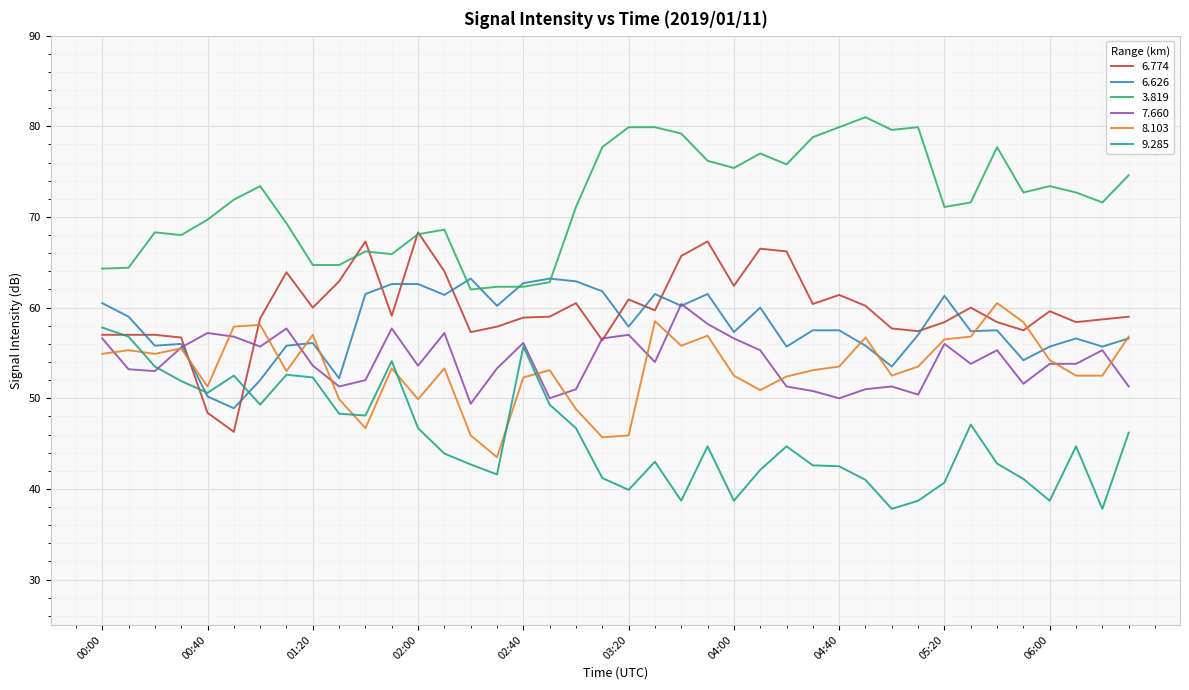

Which series has the largest total across all categories?

3.819